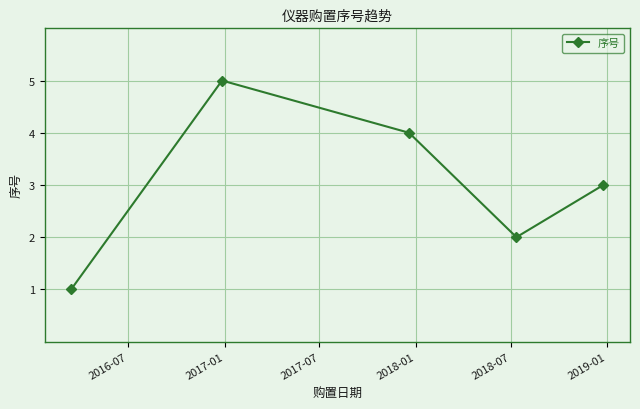

Reading left to right, extract all data points from this chart.

1	5	4	2	3